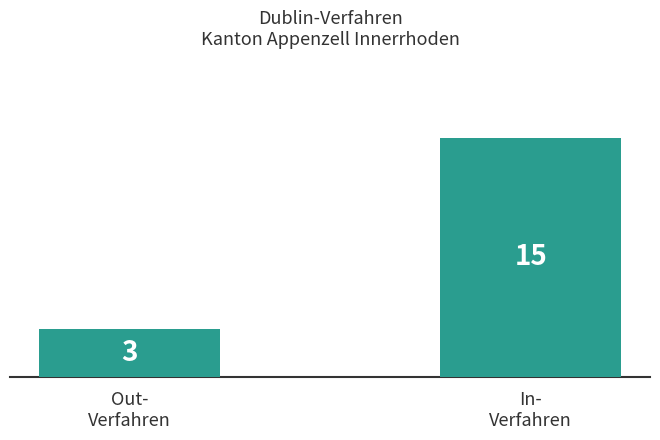

Approximately how many times larger is the value at In-
Verfahren compared to Out-
Verfahren?

5.0